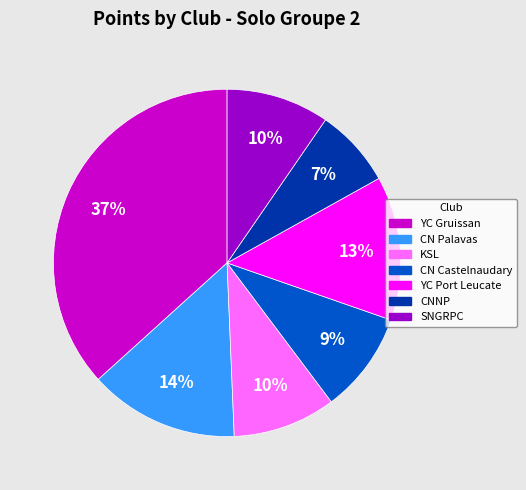

Which has a higher value, CNNP or SNGRPC?

SNGRPC